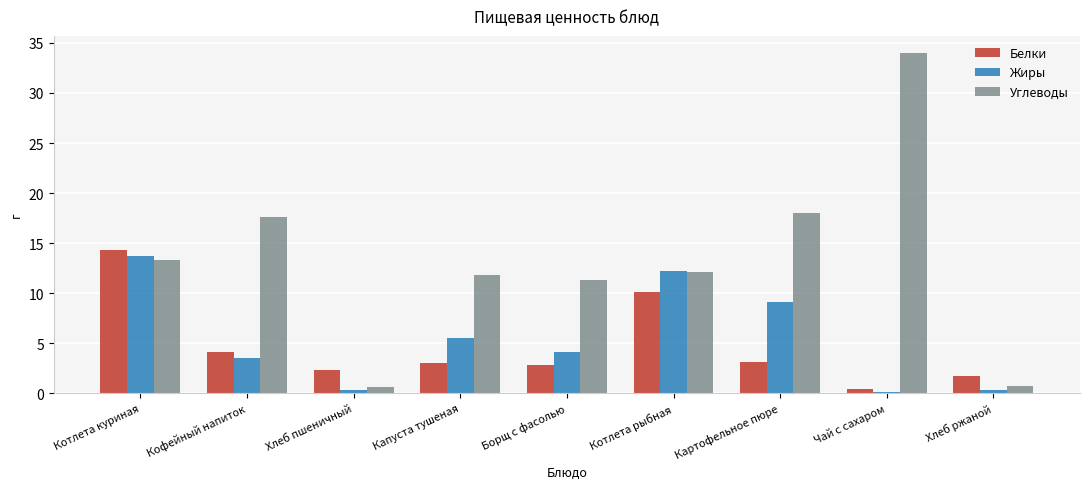

Which category has the highest value in the Жиры series?

Котлета куриная